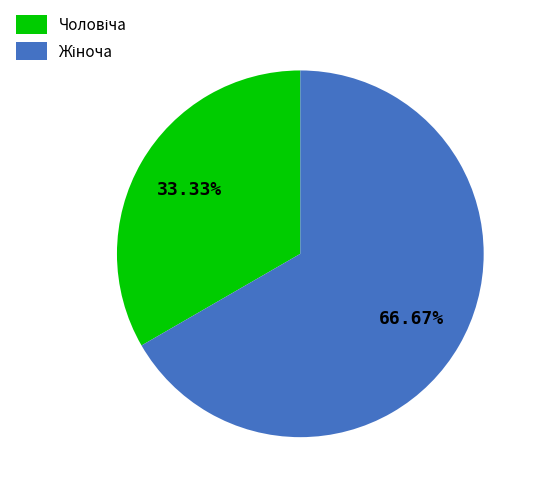

How many segments does this pie chart have?

2